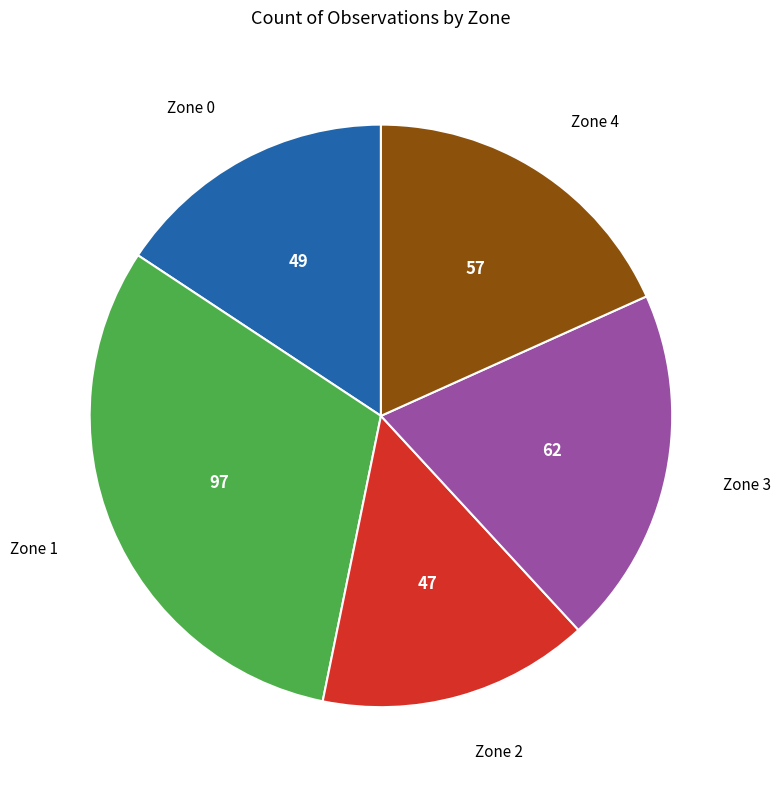

Which has a higher value, Zone 0 or Zone 4?

Zone 4